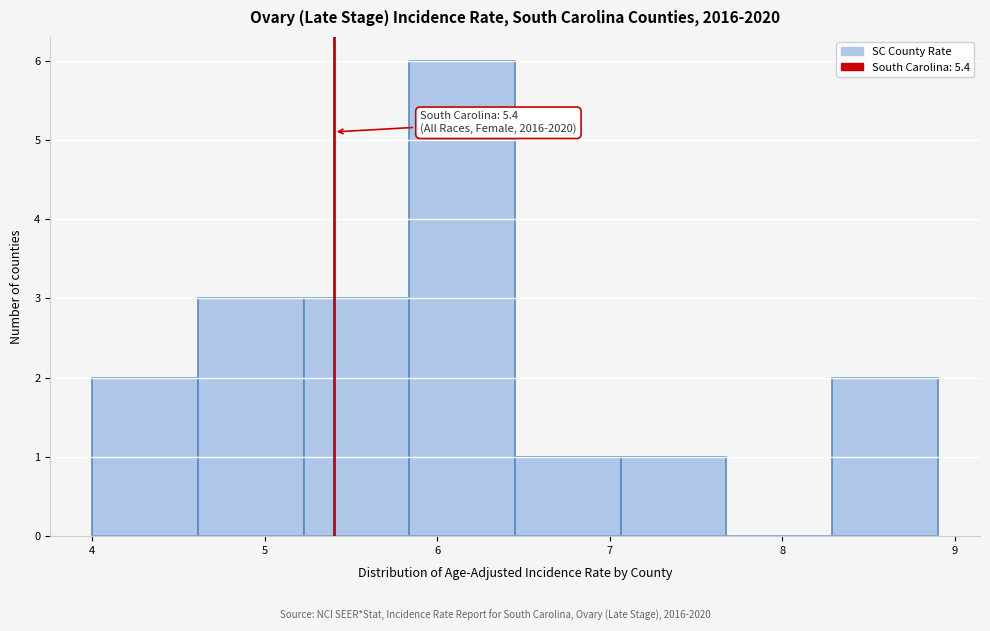

Which range on the x-axis has the tallest bar?

5.8 to 6.5